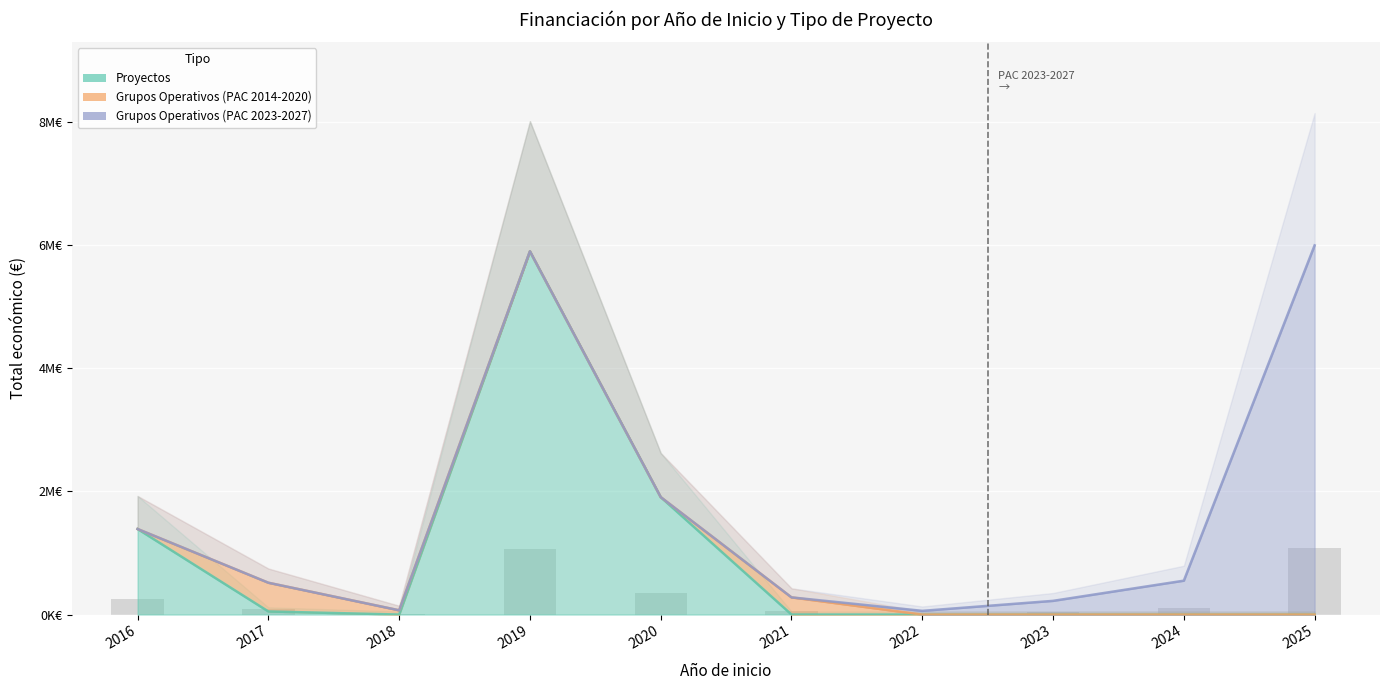

Which series has the largest range (max minus min)?

Grupos Operativos (PAC 2023-2027)